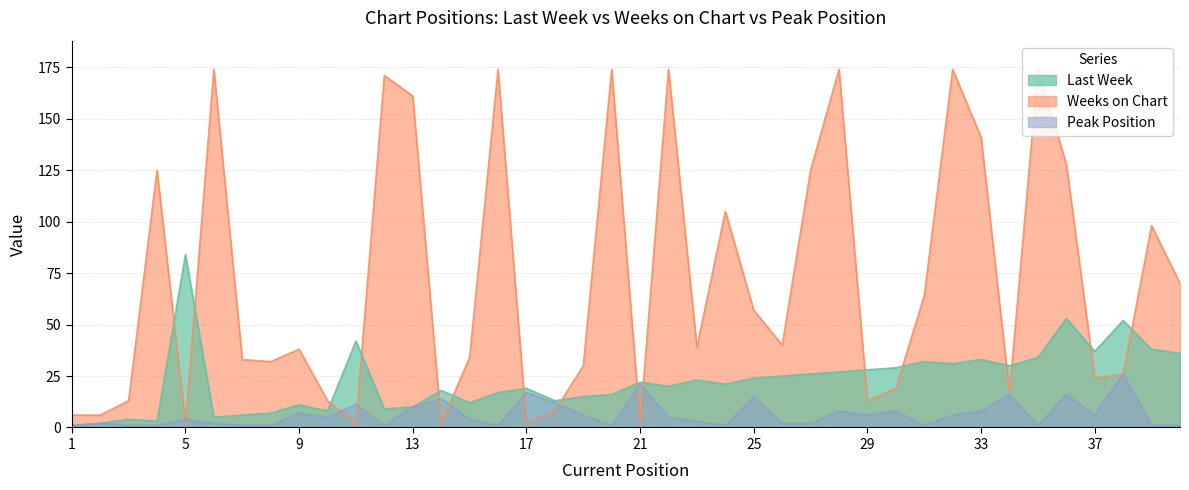

Rank the series by their maximum value, from highest to lowest.

Weeks on Chart, Last Week, Peak Position